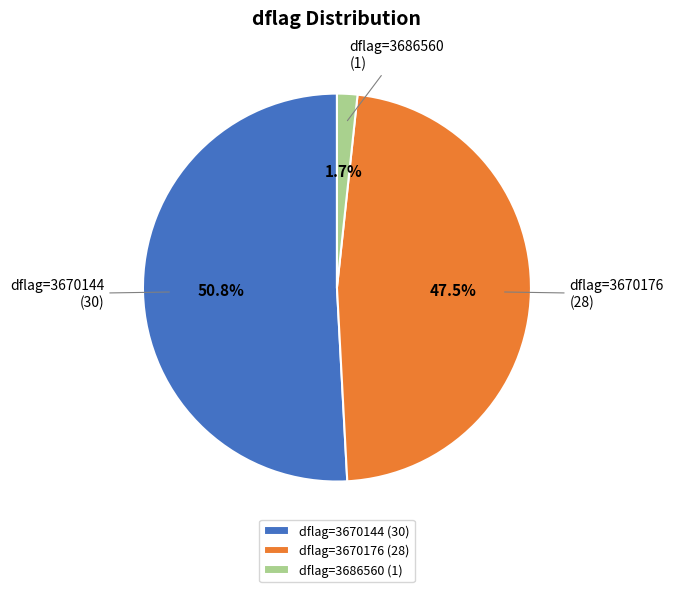

Rank the categories by value from highest to lowest.

dflag=3670144 (30), dflag=3670176 (28), dflag=3686560 (1)